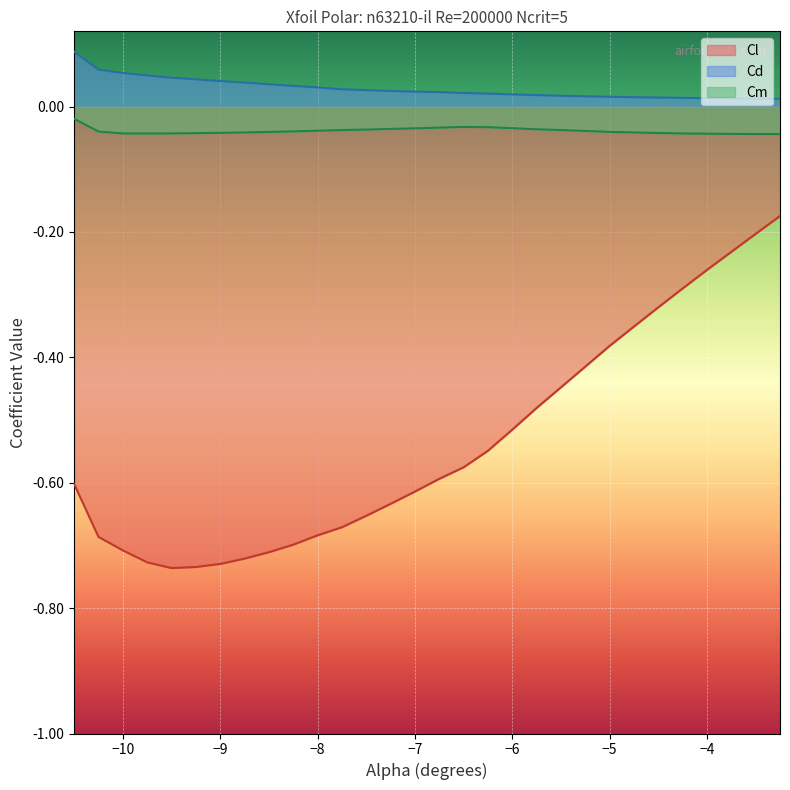

Which series has the largest total across all categories?

Cd